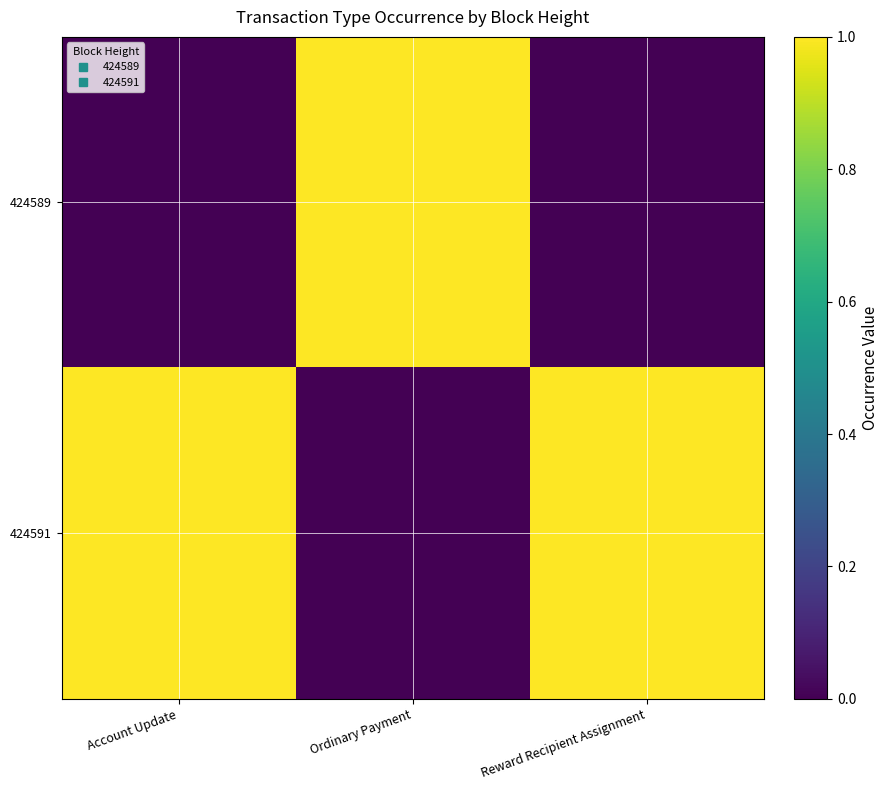

Reading right to left, transcribe all the data shown in this chart.

424589: Reward Recipient Assignment=0	Ordinary Payment=1	Account Update=0
424591: Reward Recipient Assignment=1	Ordinary Payment=0	Account Update=1